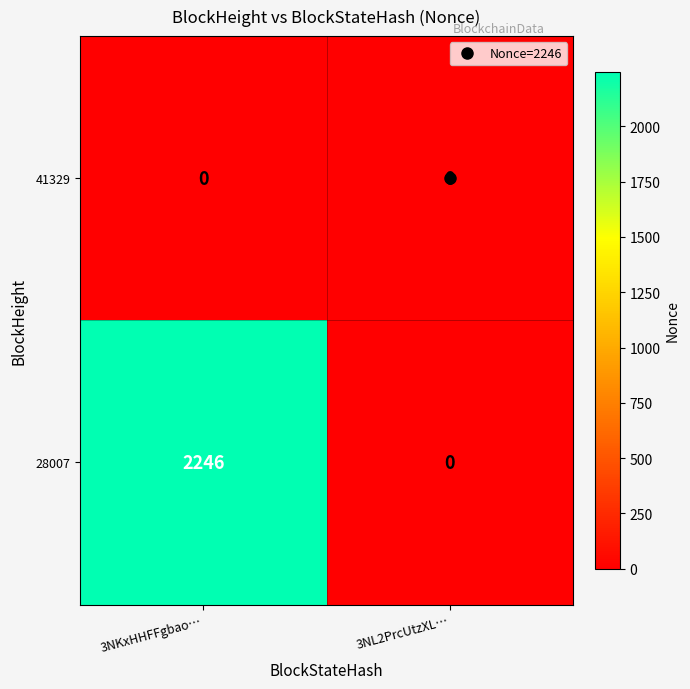

What is the difference between the maximum and minimum values in the 28007 series?

2246